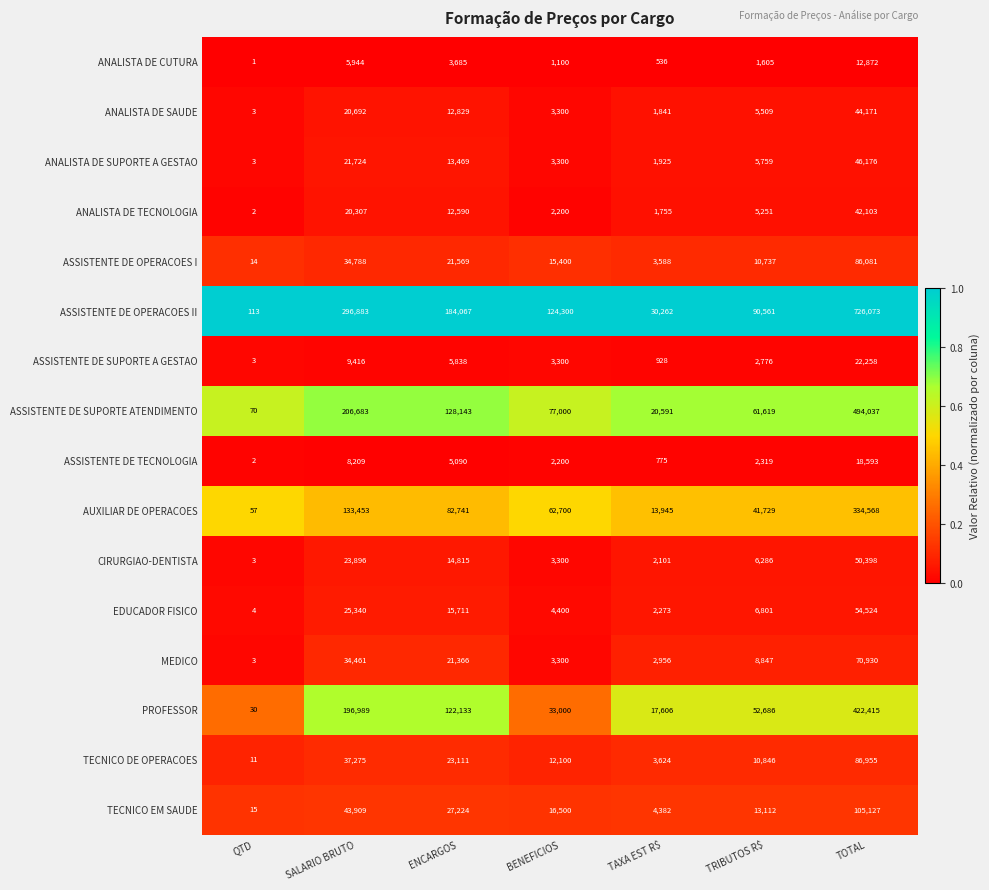

At which label does ASSISTENTE DE TECNOLOGIA first exceed 2319?

SALARIO BRUTO